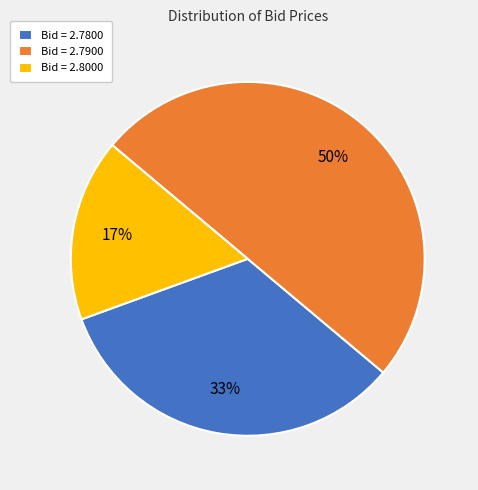

To the nearest percent, what percentage of the pie is Bid = 2.8000?

17%